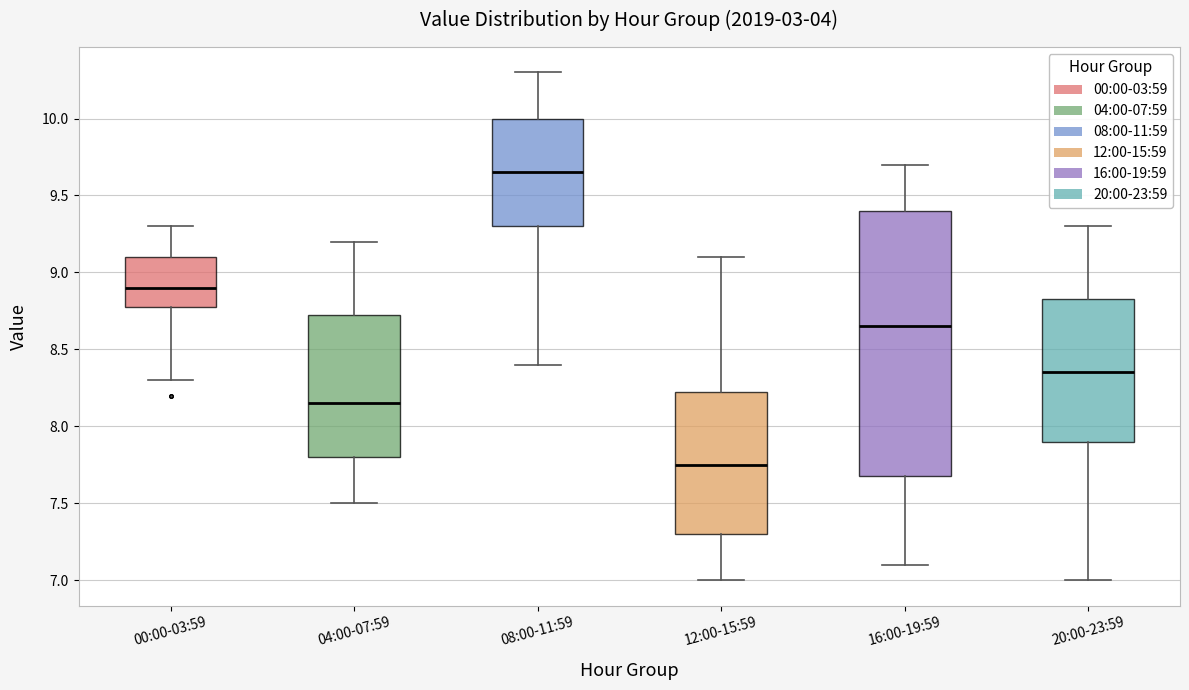

Reading left to right, read every box against the y-axis: the position of its median line, the range the box covers, and the ends of its whiskers. The values are not printed on the chart, so give them approximately, as read against the axis.

00:00-03:59: median 8.90, box 8.80 to 9.10, whiskers 8.30 to 9.30
04:00-07:59: median 8.15, box 7.80 to 8.75, whiskers 7.50 to 9.20
08:00-11:59: median 9.65, box 9.30 to 10.00, whiskers 8.40 to 10.30
12:00-15:59: median 7.75, box 7.30 to 8.25, whiskers 7.00 to 9.10
16:00-19:59: median 8.65, box 7.70 to 9.40, whiskers 7.10 to 9.70
20:00-23:59: median 8.35, box 7.90 to 8.85, whiskers 7.00 to 9.30